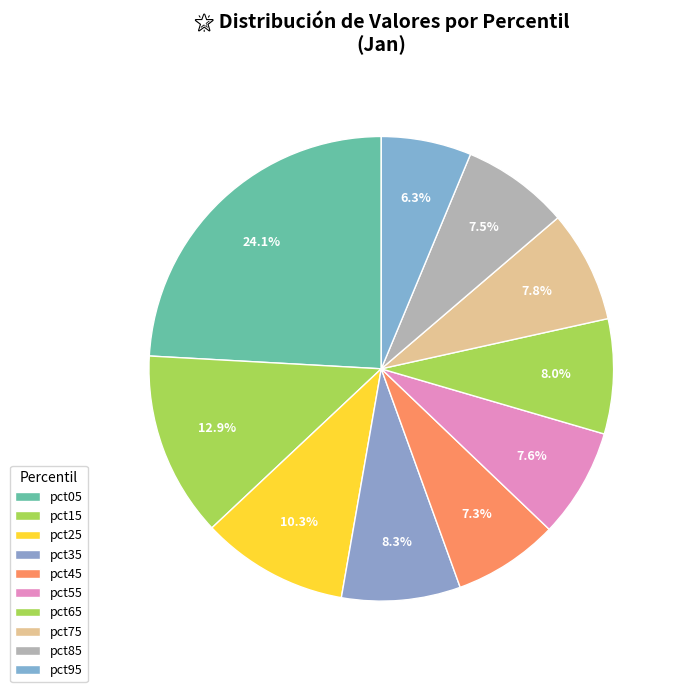

The pct15 slice represents 24% of the pie. True or false?

False